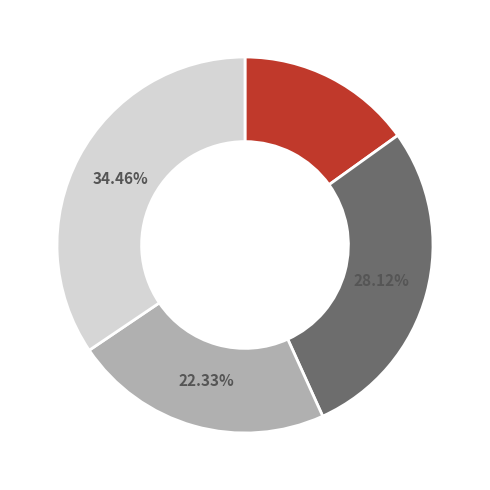

Is there any slice that represents more than half of the pie?

No